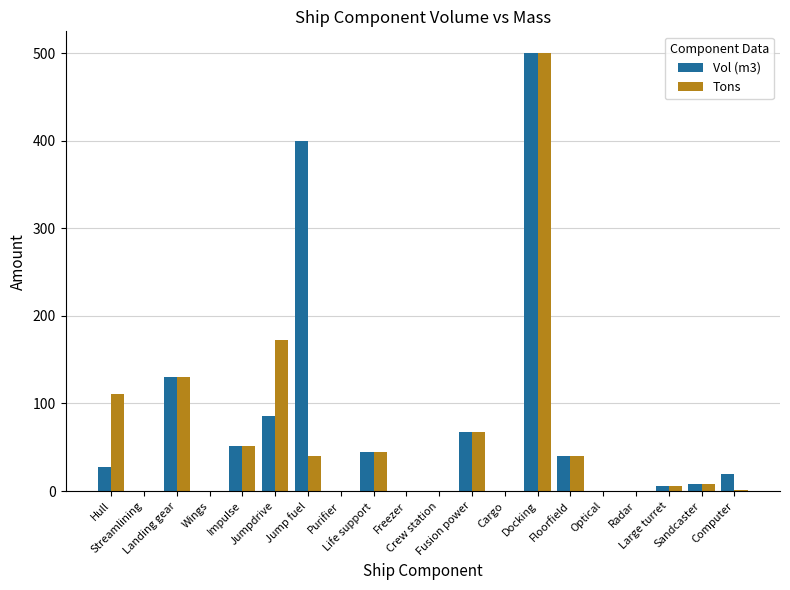

What is the maximum value shown in the chart?

500.0